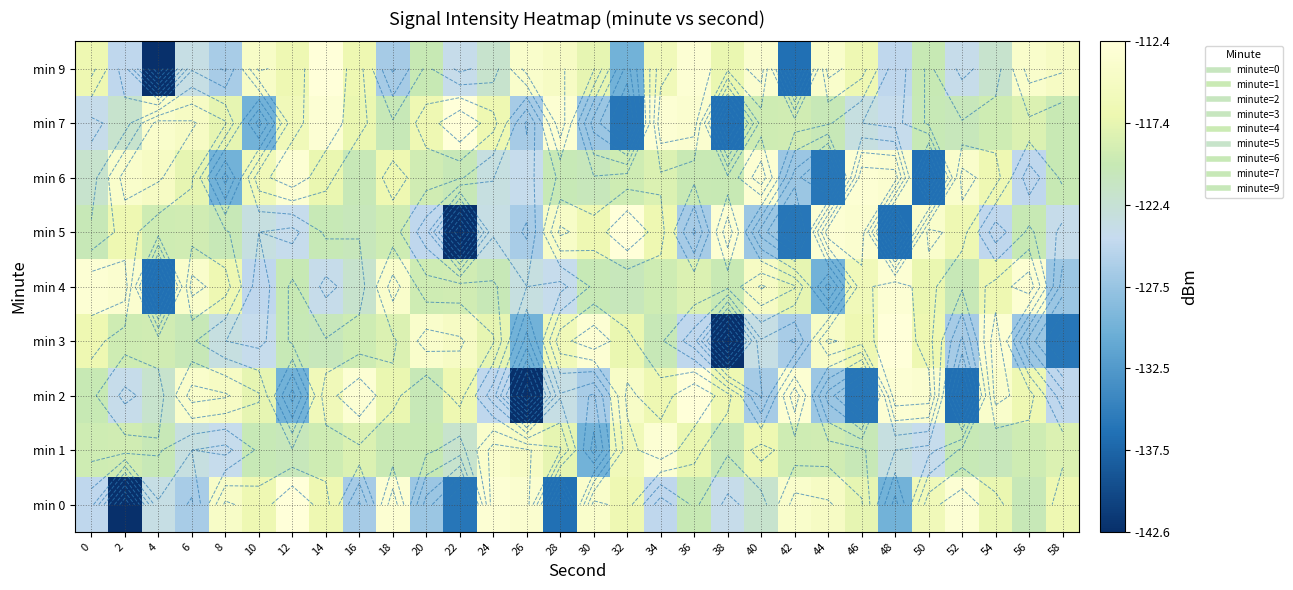

At which category does the chart reach its minimum across all series?

2